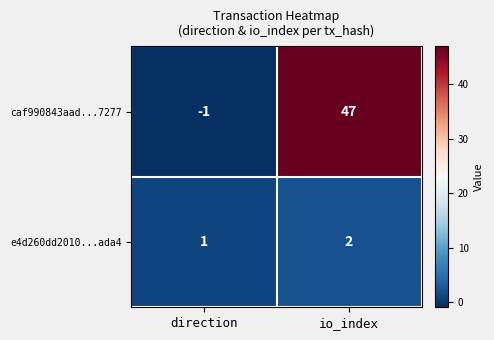

Where is e4d260dd2010...ada4 nearest to the value 1?

direction